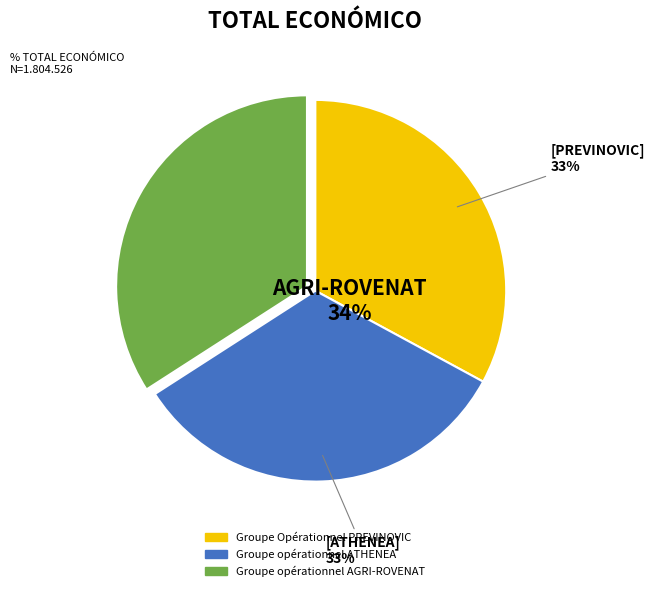

True or false: AGRI-ROVENAT accounts for 34% of the total.

True